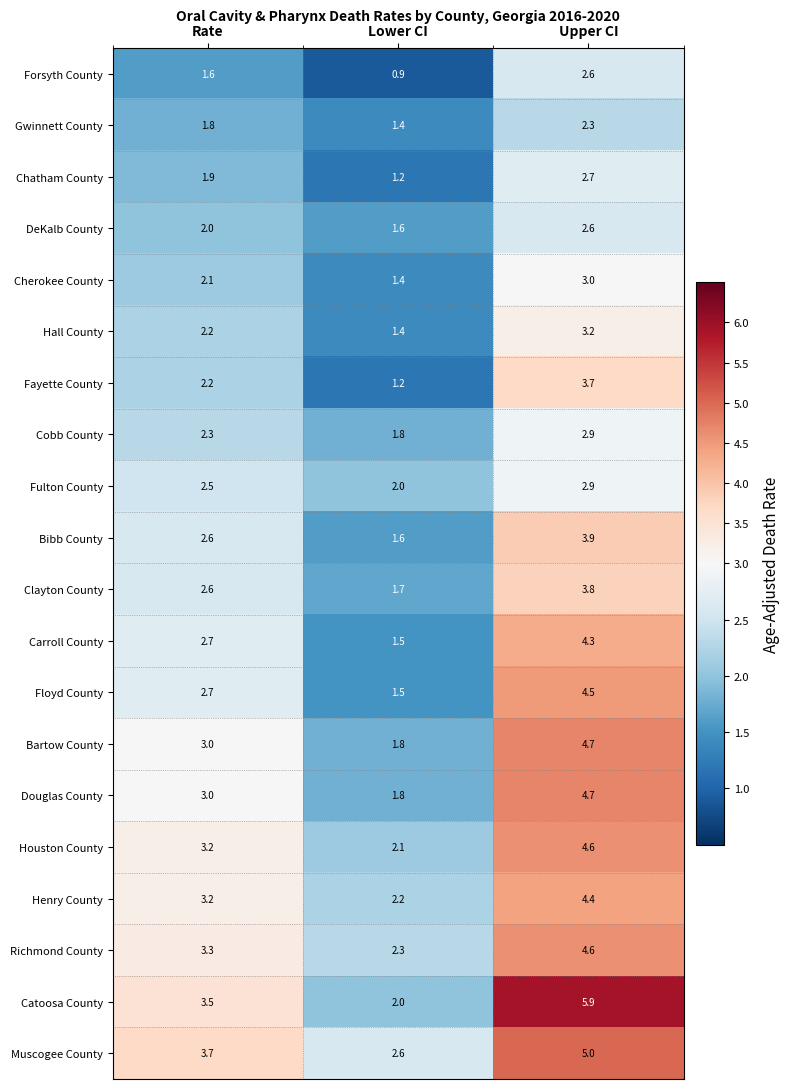

What is the difference between the highest and lowest values at Upper CI?

3.6